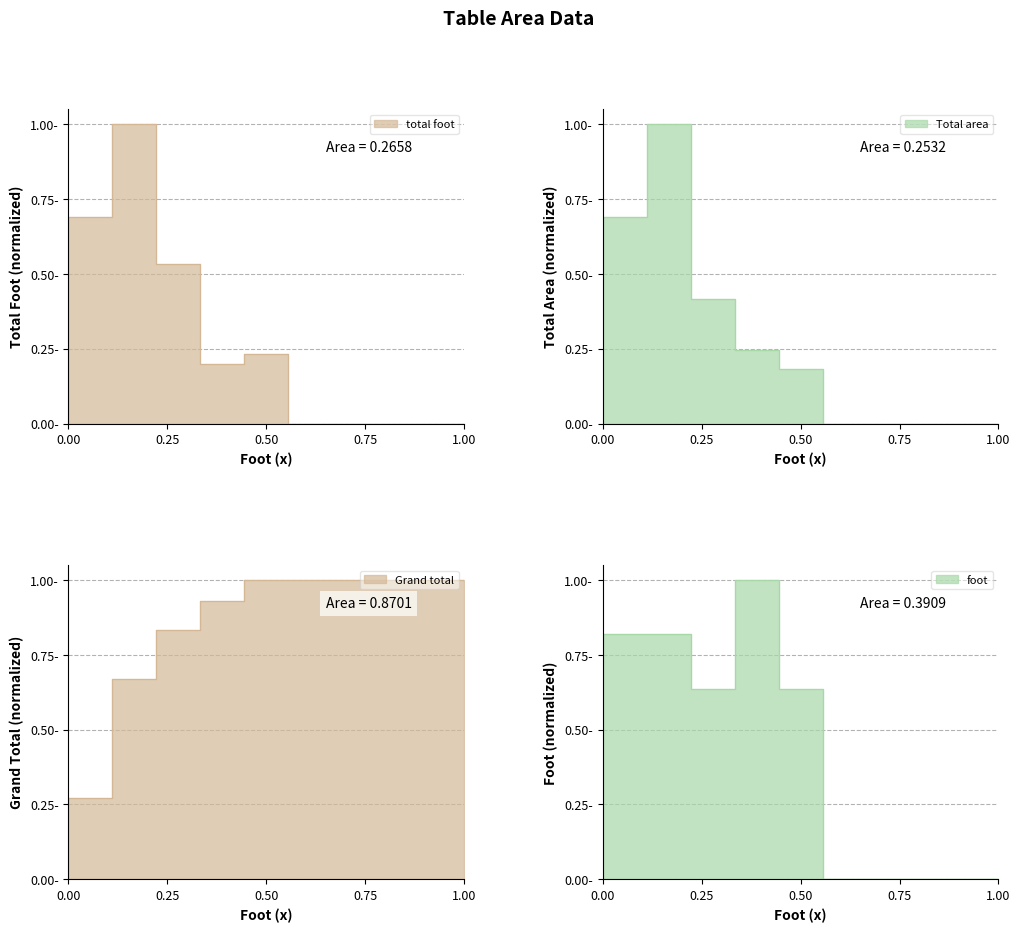

What is the maximum value for Grand total?

1.0